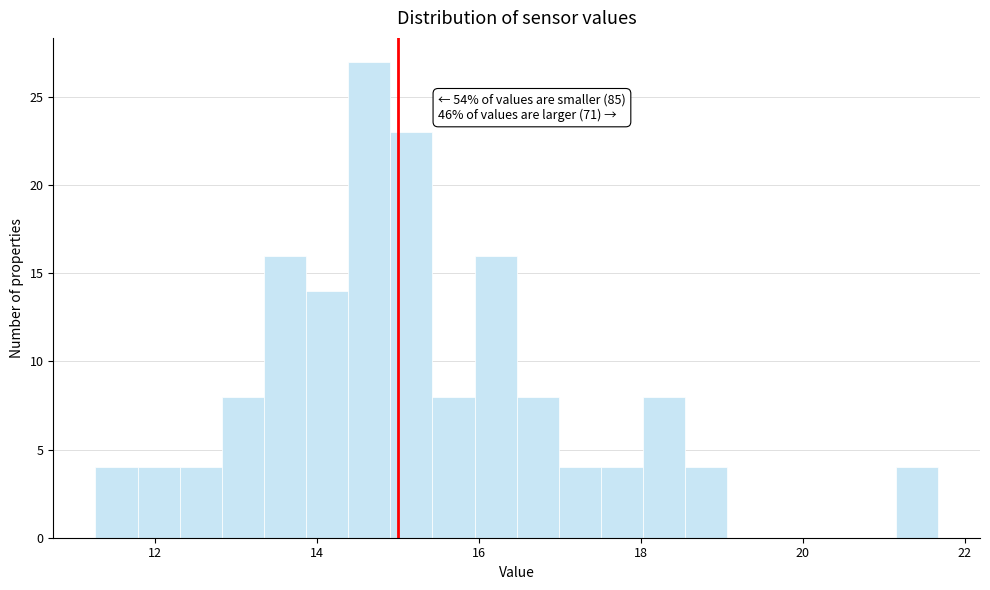

Around what value on the x-axis is the tallest bar? Give the approximate position of its centre, as read against the axis.

14.6